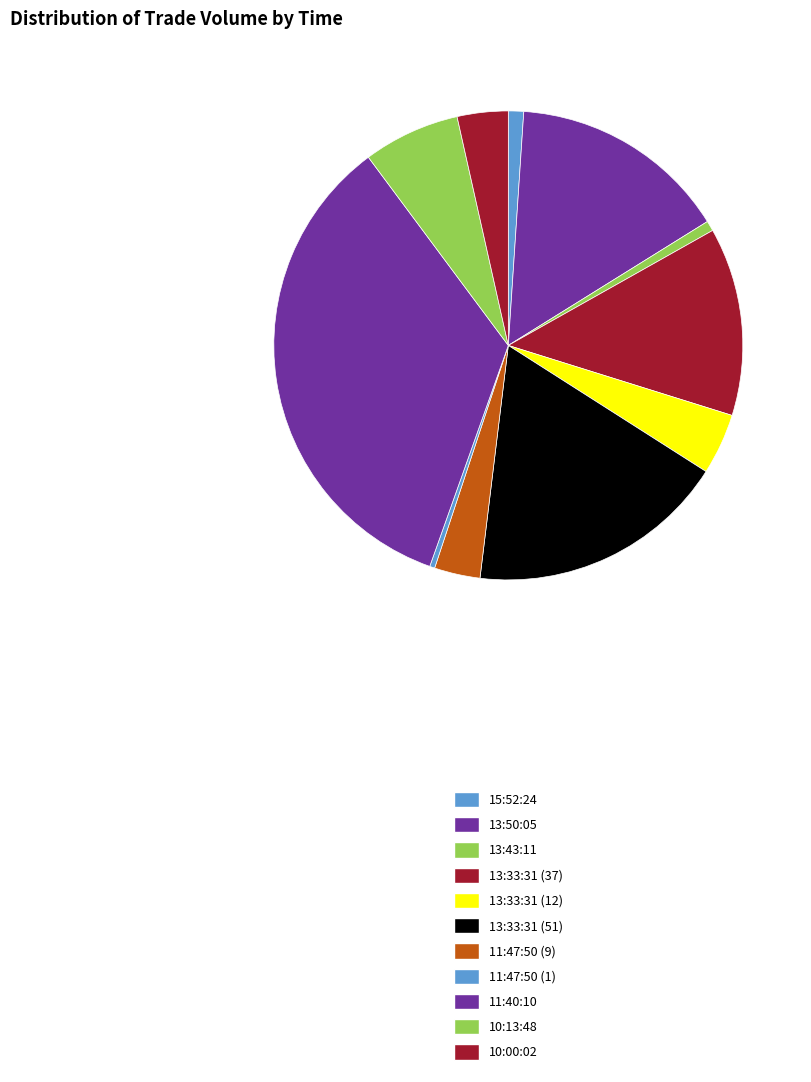

Count the number of slices in the pie.

11